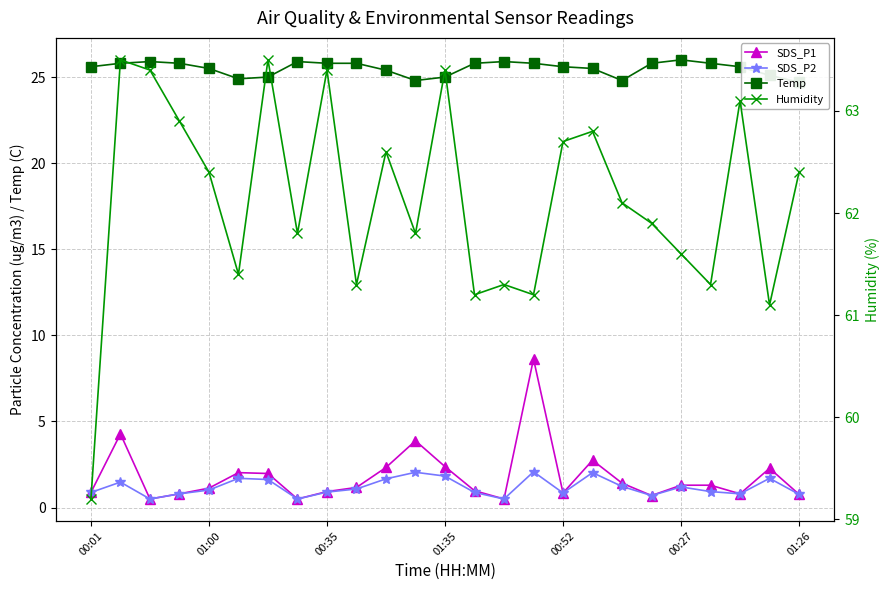

What is the minimum value for SDS_P1?

0.5